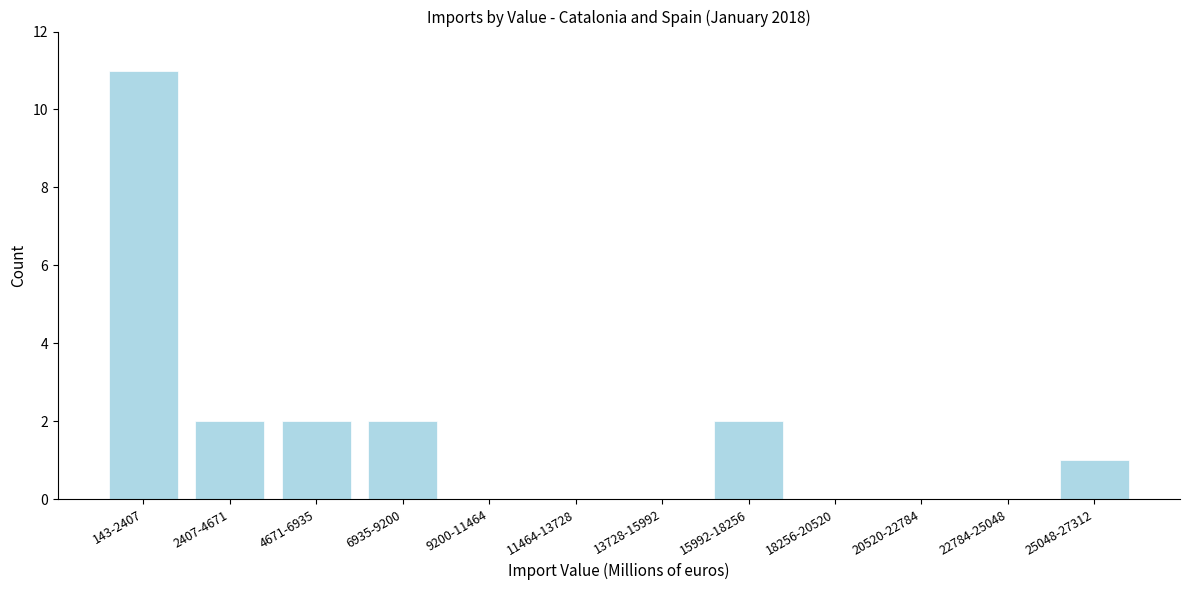

Reading left to right, list all the values displayed in this chart.

143-2407=11	2407-4671=2	4671-6935=2	6935-9200=2	9200-11464=0	11464-13728=0	13728-15992=0	15992-18256=2	18256-20520=0	20520-22784=0	22784-25048=0	25048-27312=1